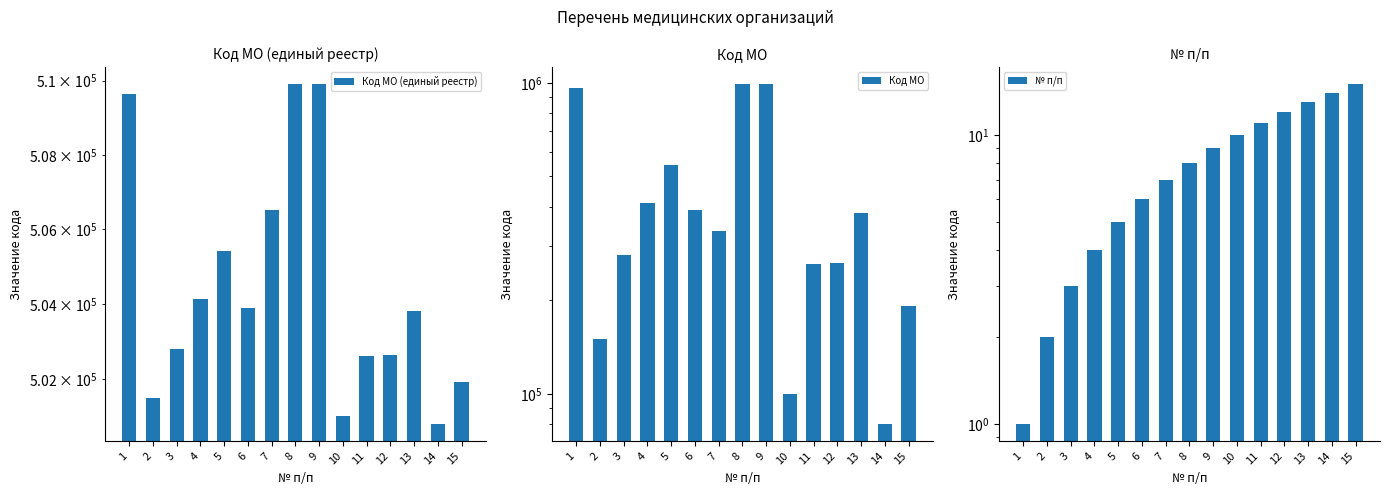

Reading right to left, extract all data points from this chart.

Код МО (единый реестр): 15=501914	14=500801	13=503814	12=502630	11=502606	10=501001	9=509909	8=509905	7=506514	6=503901	5=505426	4=504124	3=502801	2=501501	1=509639
Код МО: 15=191401	14=80101	13=381401	12=263001	11=262101	10=100101	9=990901	8=990501	7=333801	6=390101	5=542601	4=412401	3=280101	2=150101	1=963901
№ п/п: 15=15	14=14	13=13	12=12	11=11	10=10	9=9	8=8	7=7	6=6	5=5	4=4	3=3	2=2	1=1